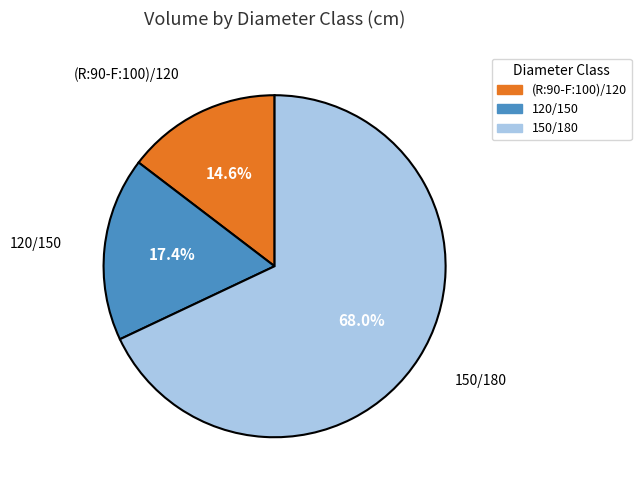

To the nearest percent, what is the difference between the 150/180 and 120/150 slice percentages?

51%